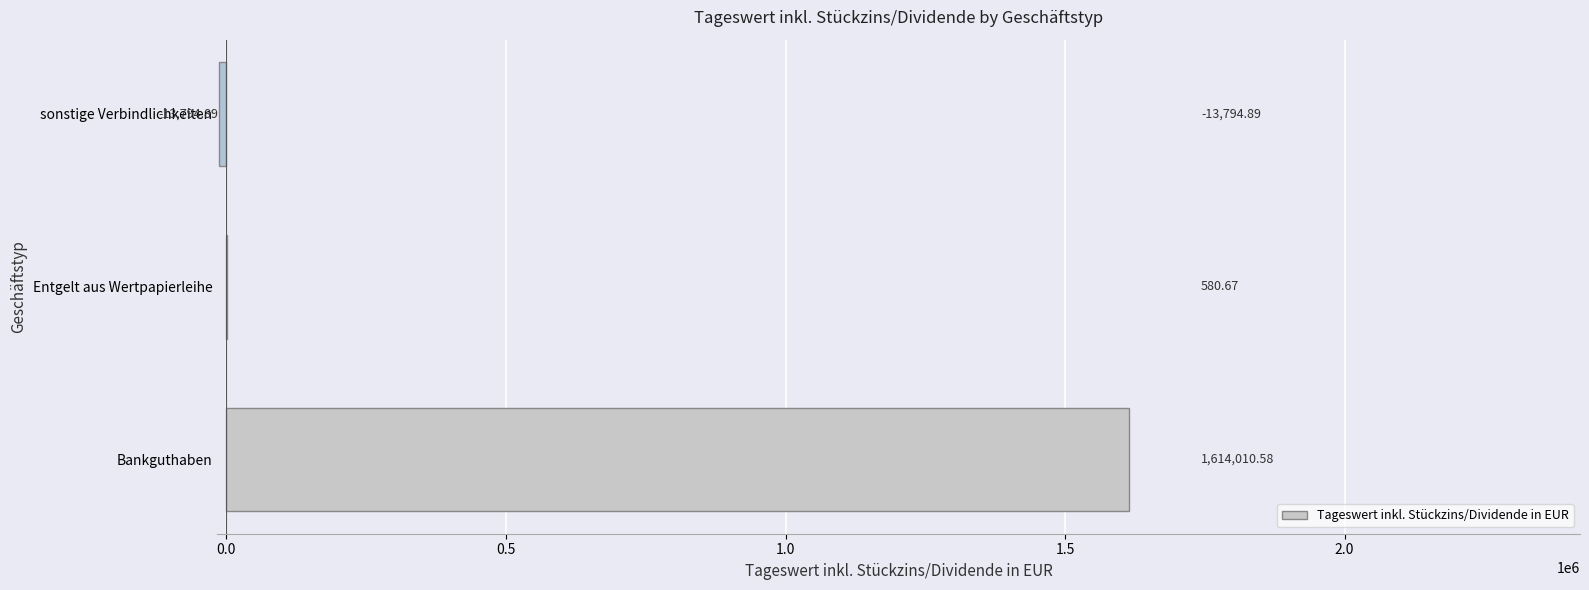

What is the sum of all values?

1600796.4